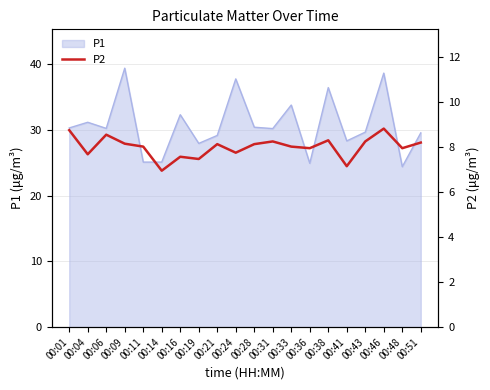

Which category has the lowest value across all series?

00:14